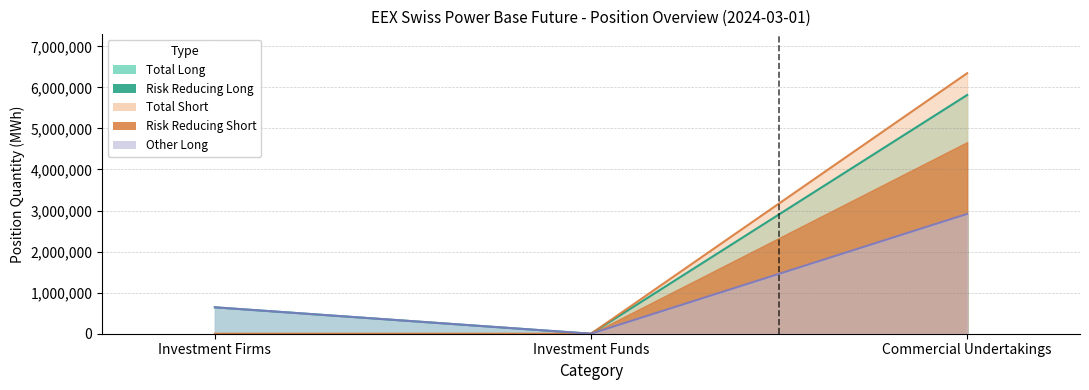

The Short series shows -2168752 at Investment Firms (Long). True or false?

False